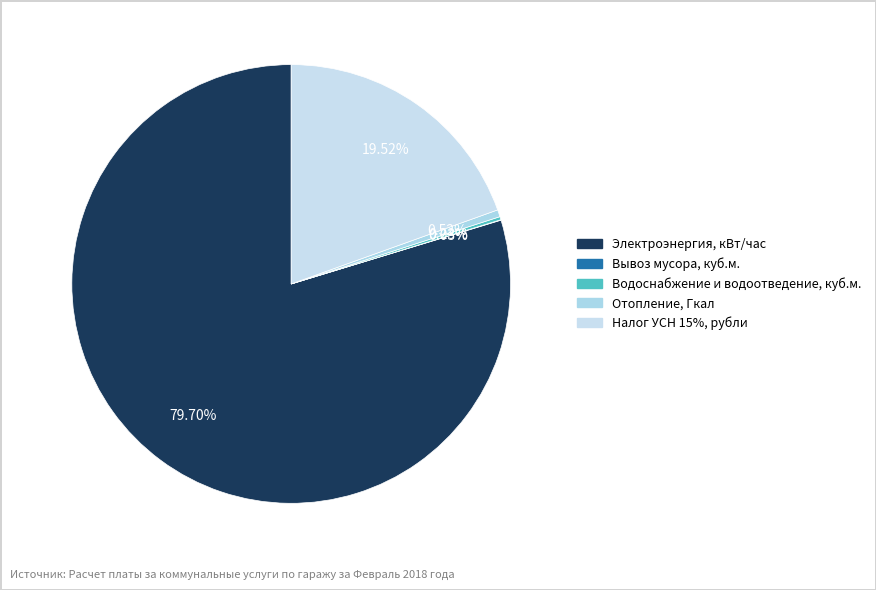

What is the change in value from Вывоз мусора, куб.м. to Налог УСН 15%, рубли?

+1256.3